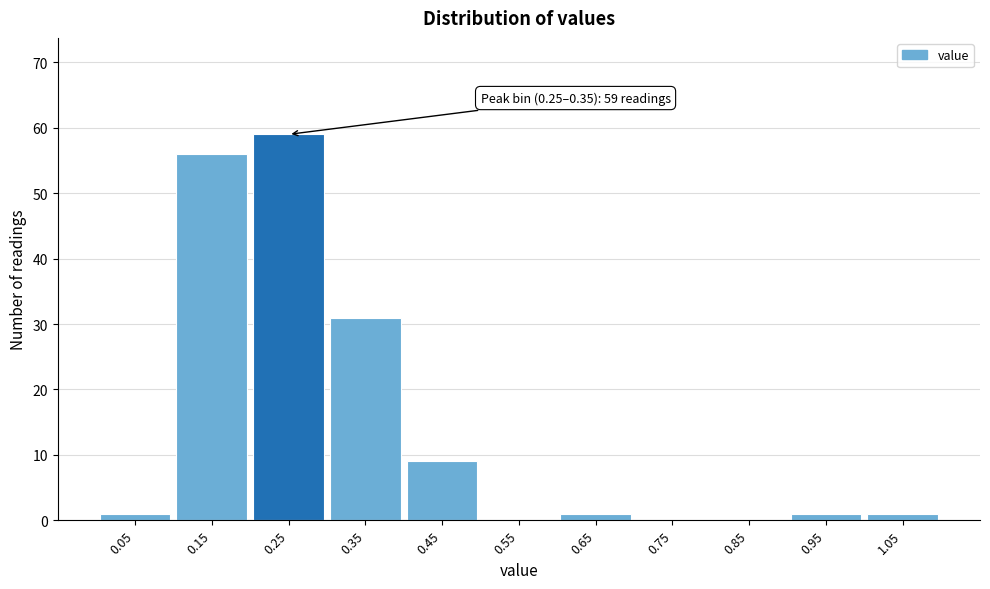

Reading left to right, extract all data points from this chart.

0.05=1	0.15=56	0.25=59	0.35=31	0.45=9	0.55=0	0.65=1	0.75=0	0.85=0	0.95=1	1.05=1